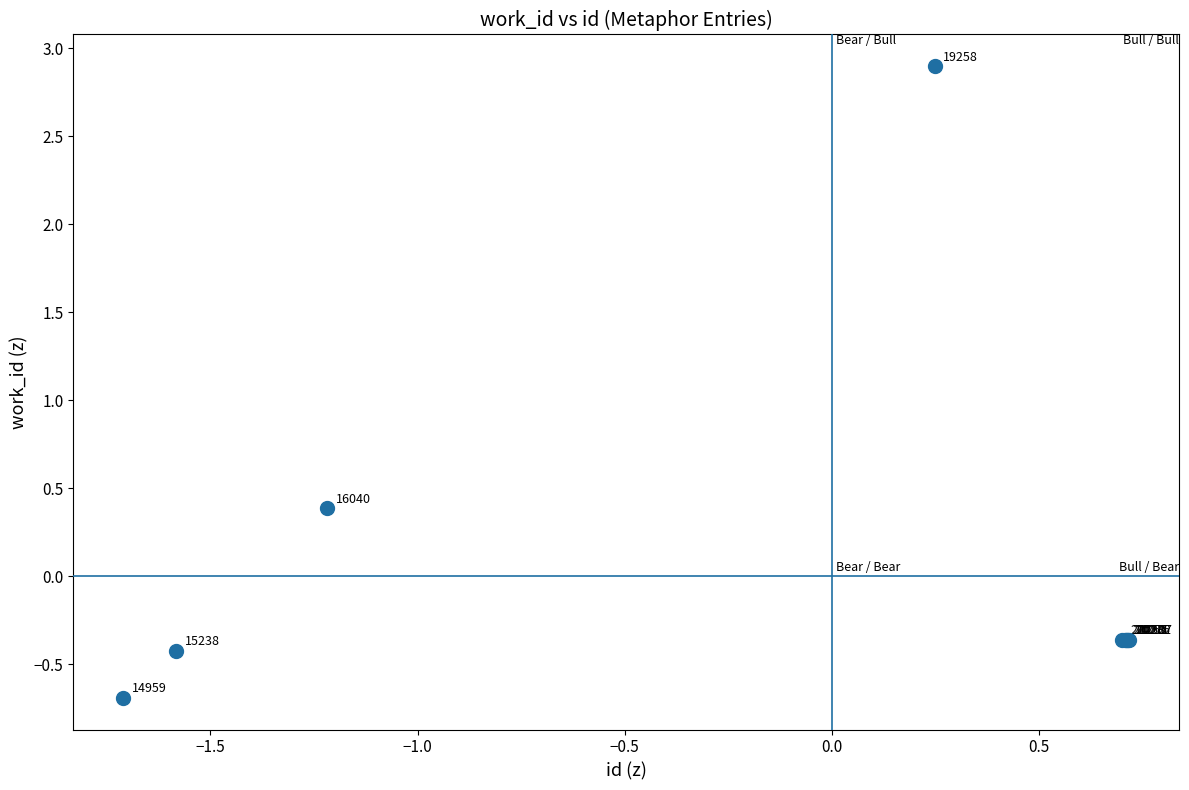

What Y value in the scatter plot is closest to 1?

0.4